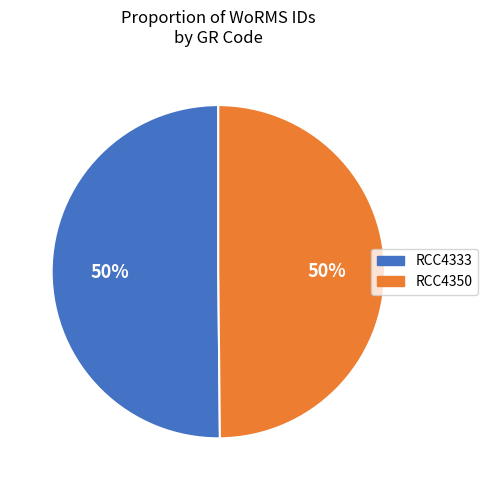

Approximately how many times larger is the value at RCC4350 compared to RCC4333?

1.0